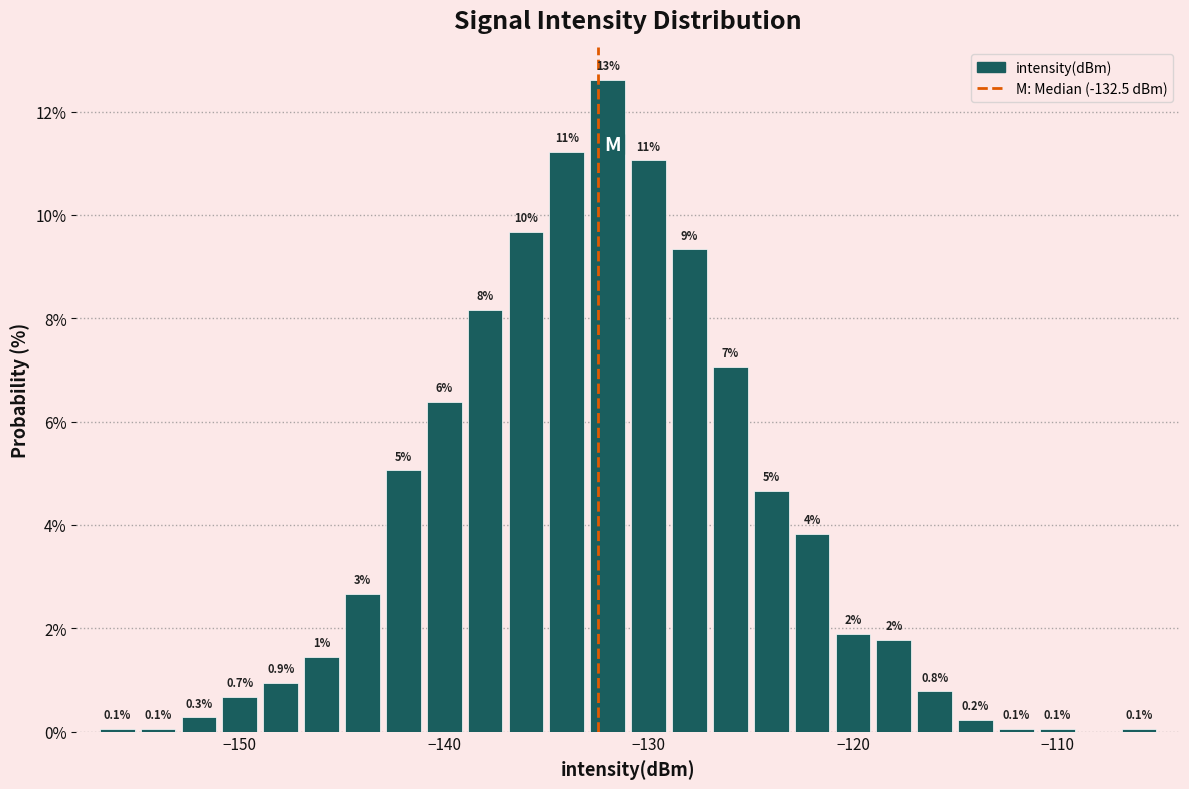

Around what value on the x-axis is the tallest bar? Give the approximate position of its centre, as read against the axis.

-132